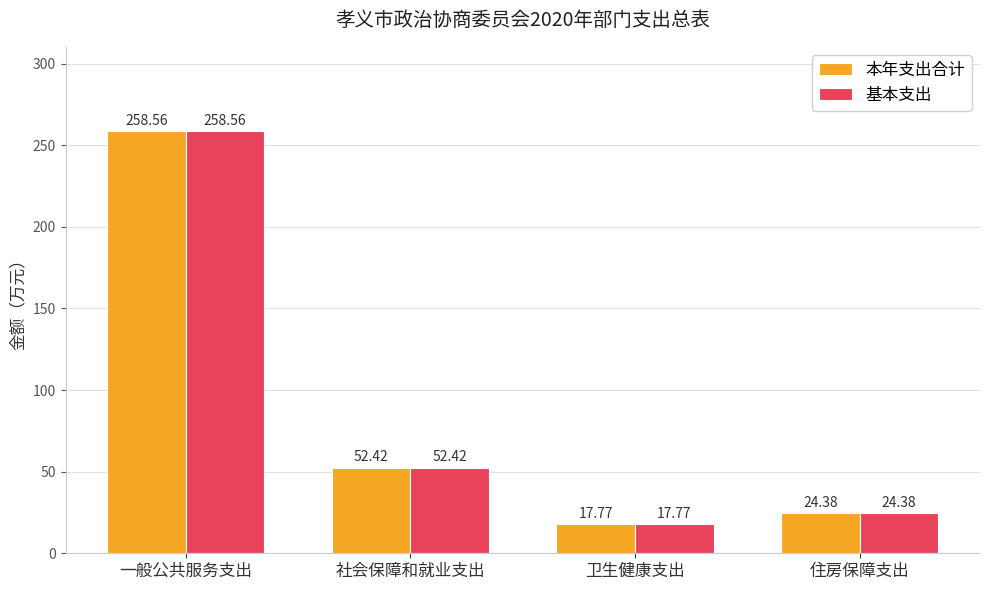

At which category is the sum across all series the highest?

一般公共服务支出